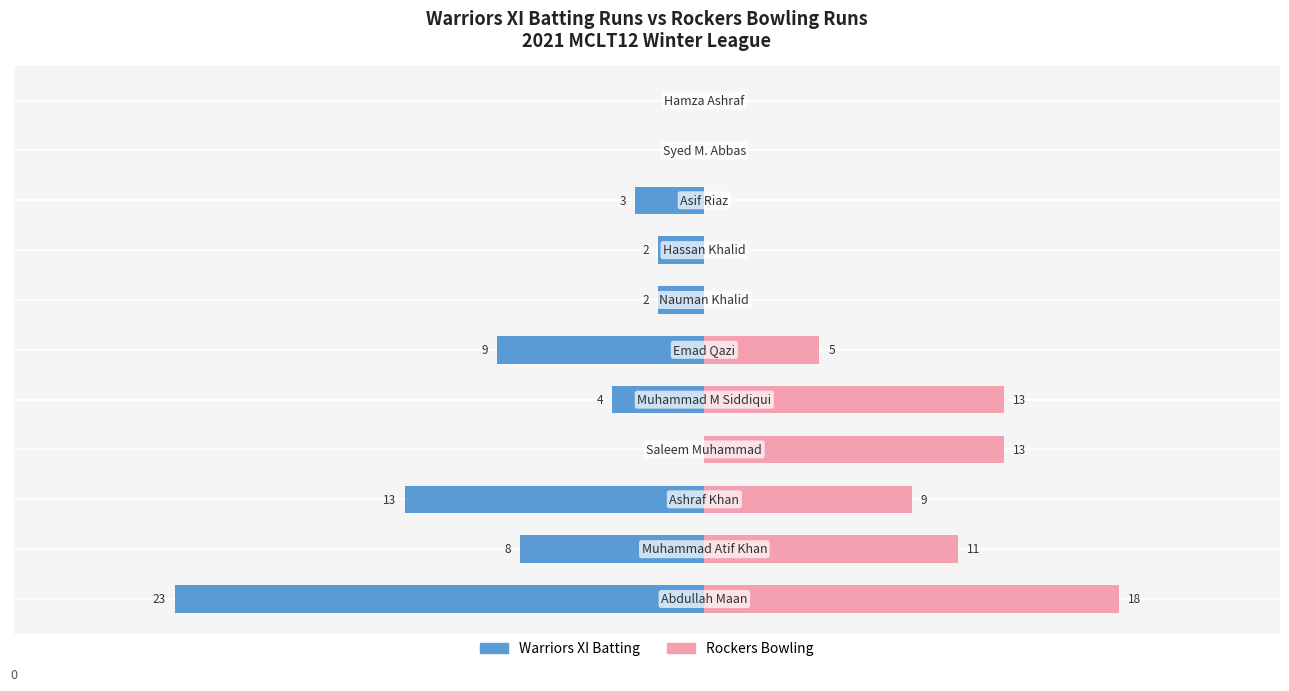

Are the bars horizontal?

Yes